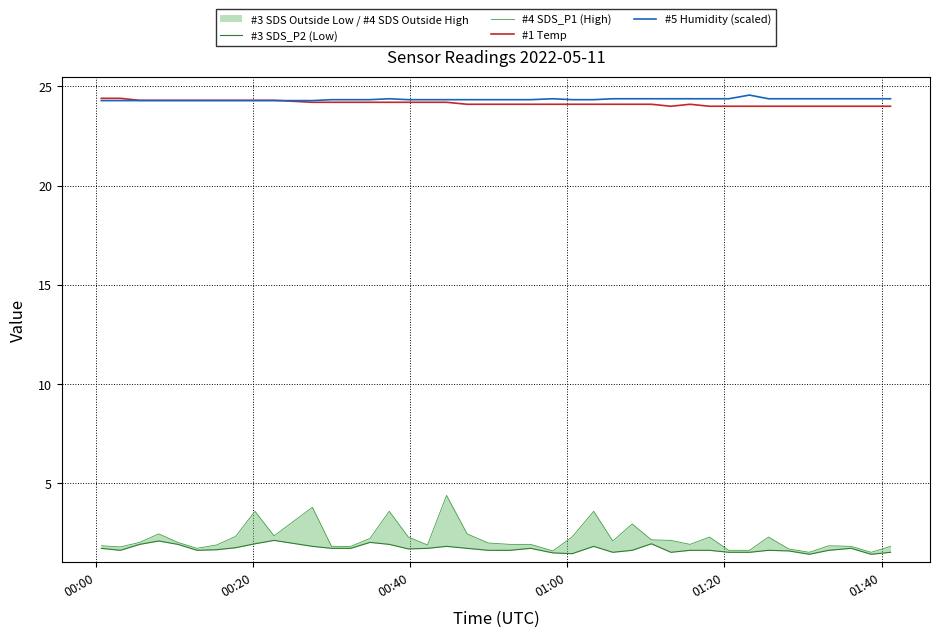

How many data points in #1 Temp are above 24?

29